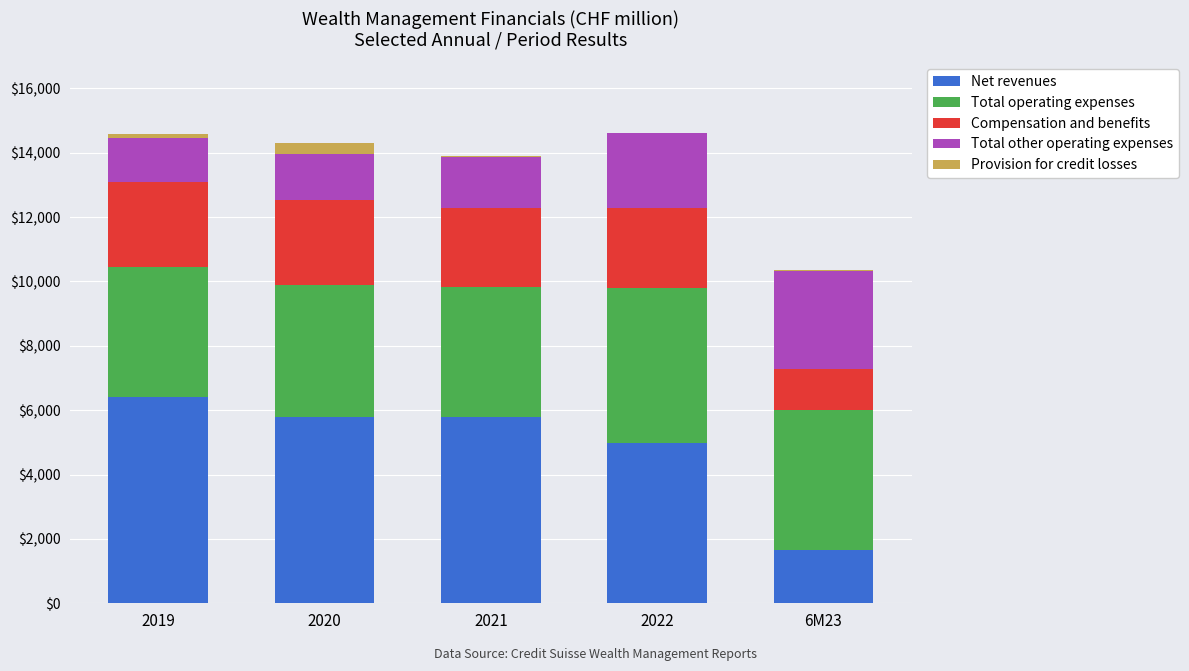

What is the sum of all Net revenues values?

24630